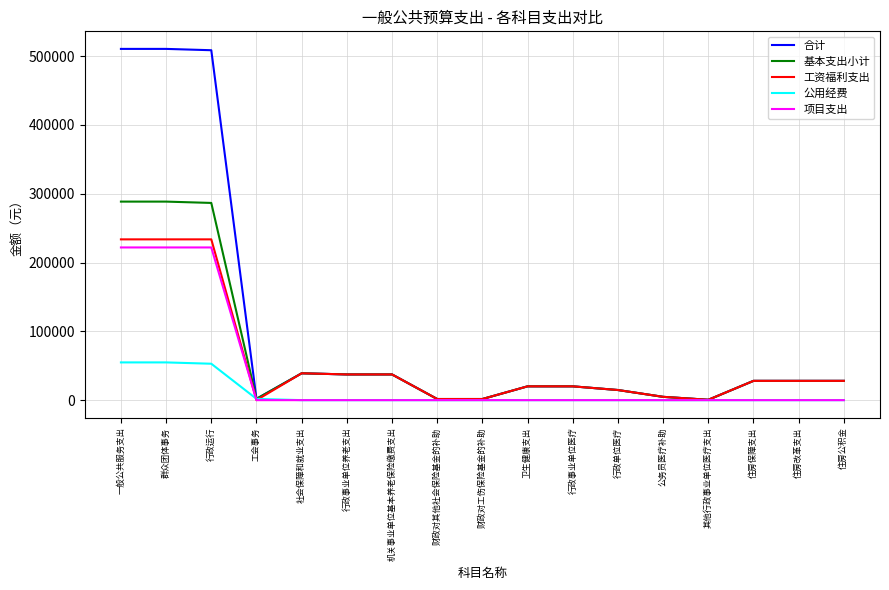

What is the lowest value of the 合计 series?

540.0